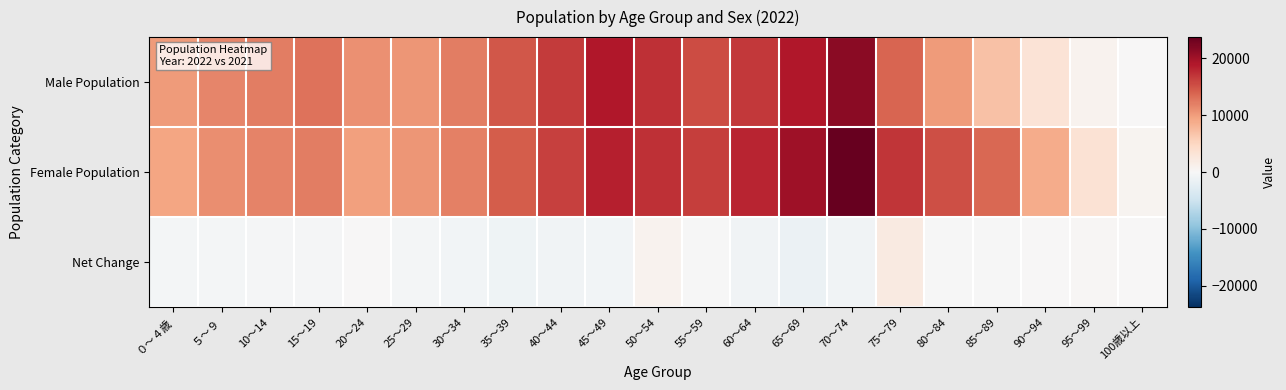

Which series has the largest total across all categories?

Female Population